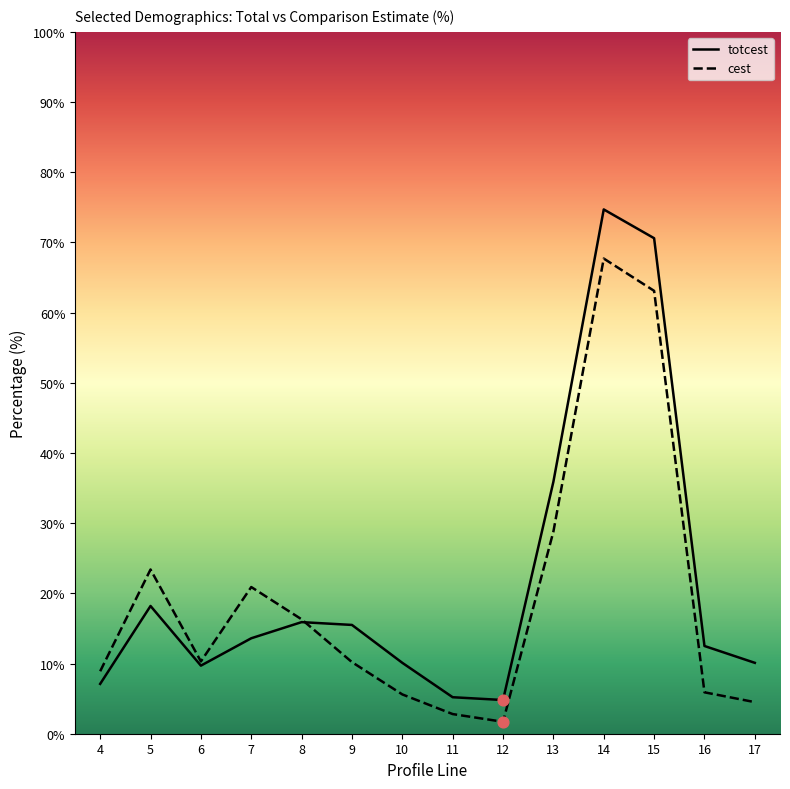

Approximately how many times larger is the value at 4 compared to 5?

0.4